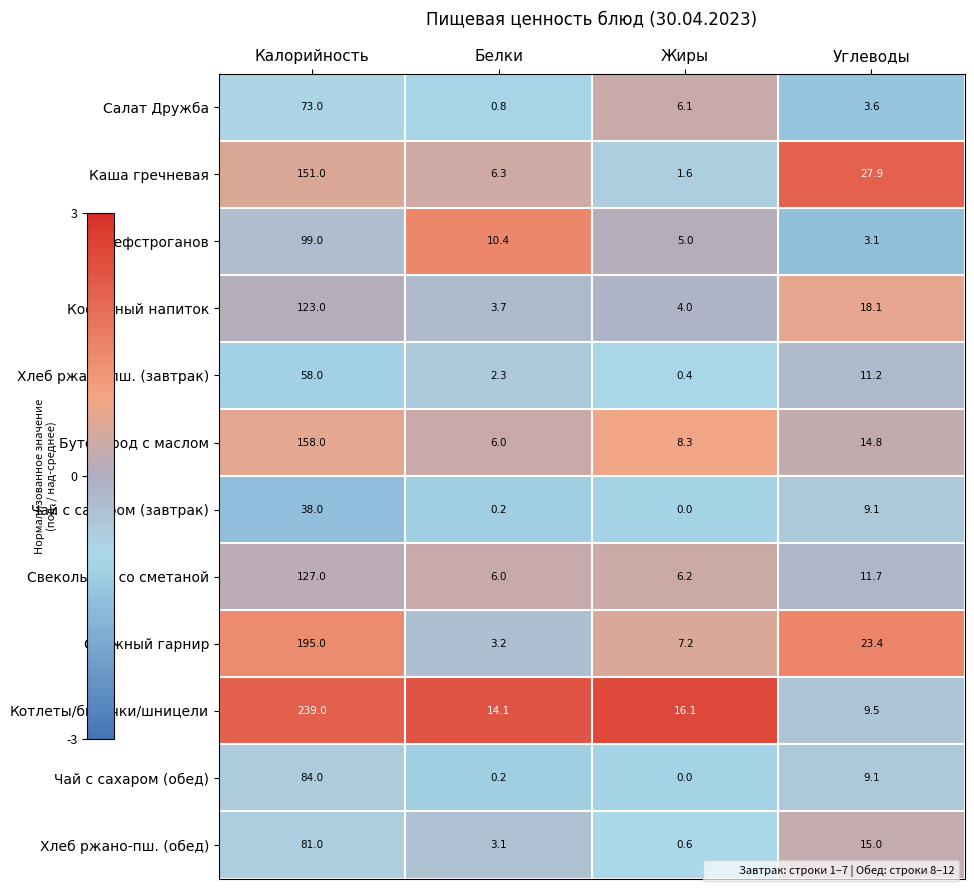

Rank the series by their maximum value, from highest to lowest.

Котлеты/биточки/шницели, Сложный гарнир, Бутерброд с маслом, Каша гречневая, Свекольник со сметаной, Кофейный напиток, Бефстроганов, Чай с сахаром (обед), Хлеб ржано-пш. (обед), Салат Дружба, Хлеб ржано-пш. (завтрак), Чай с сахаром (завтрак)